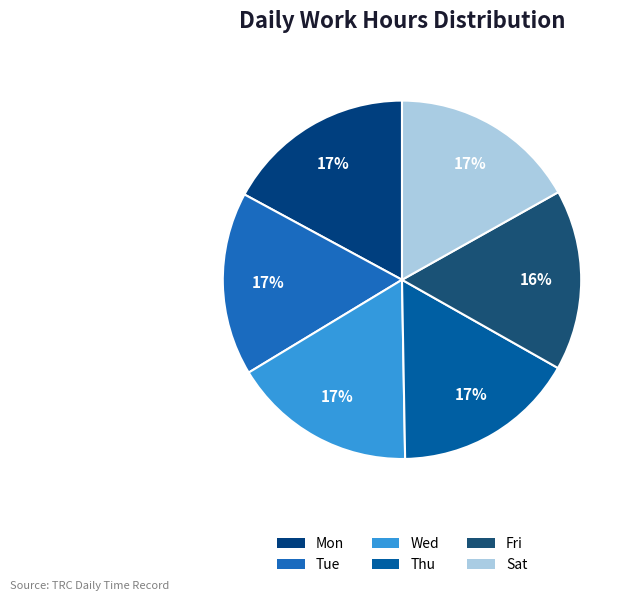

To the nearest percent, what is the combined percentage of Tue and Thu?

33%